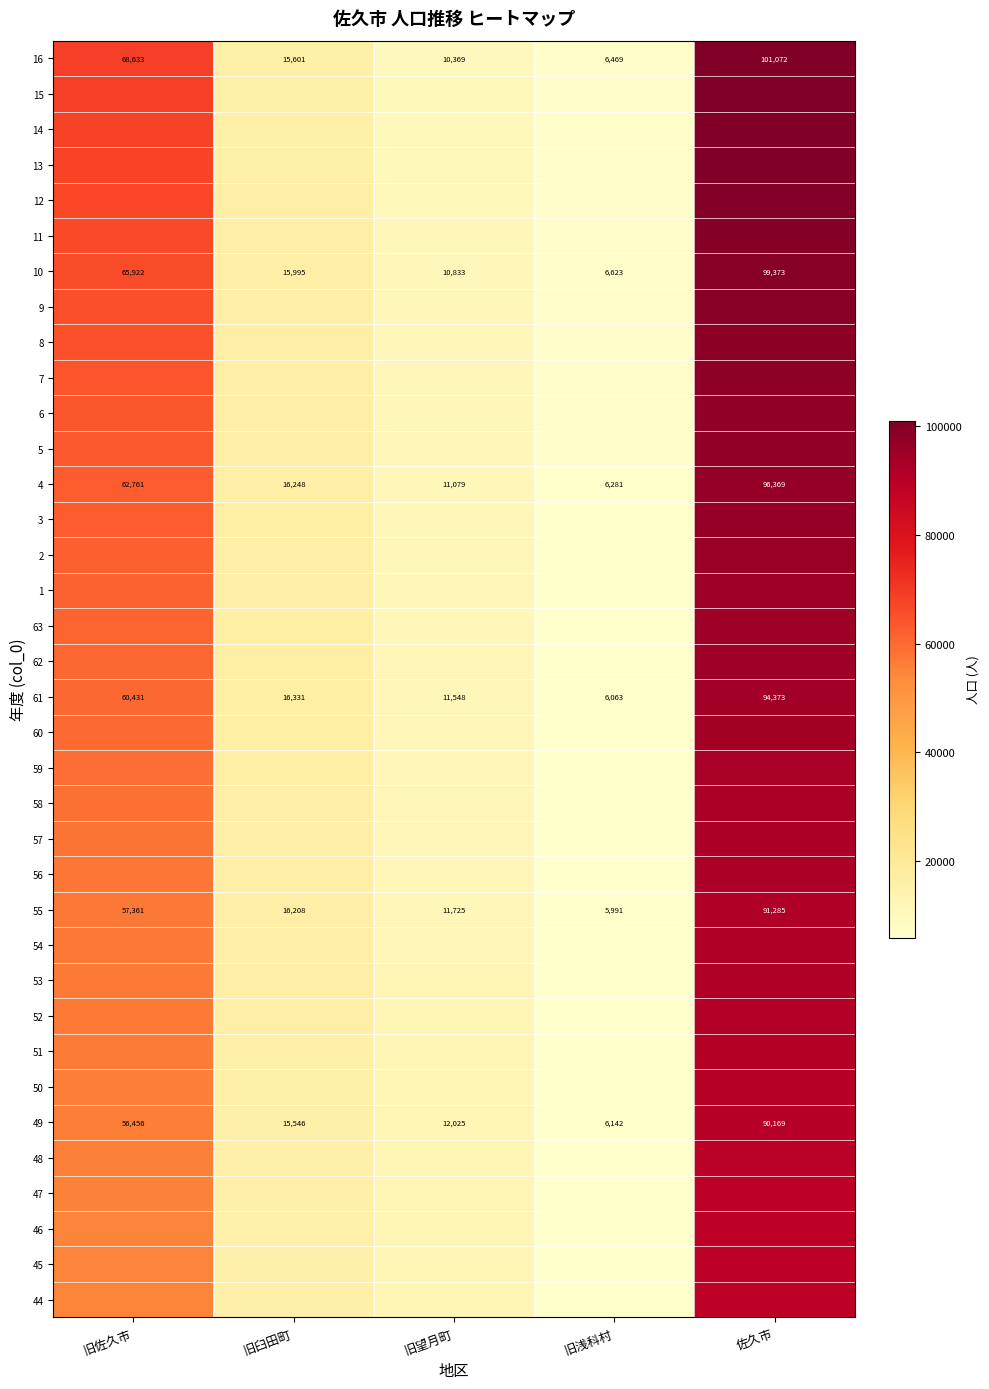

What is the sum of all 10 values?

198746